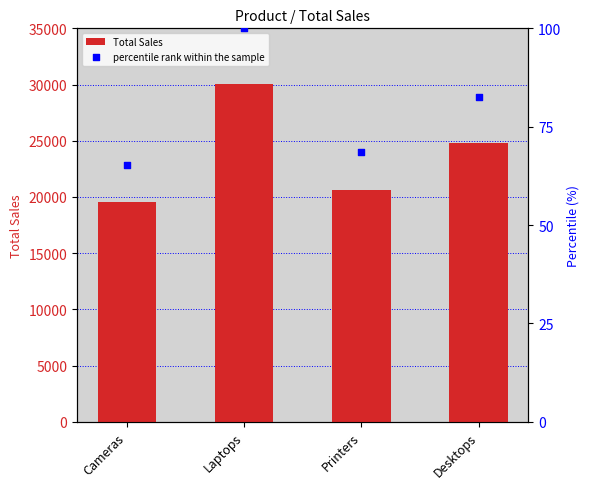

What are all the series names shown in the legend?

Total Sales, percentile rank within the sample